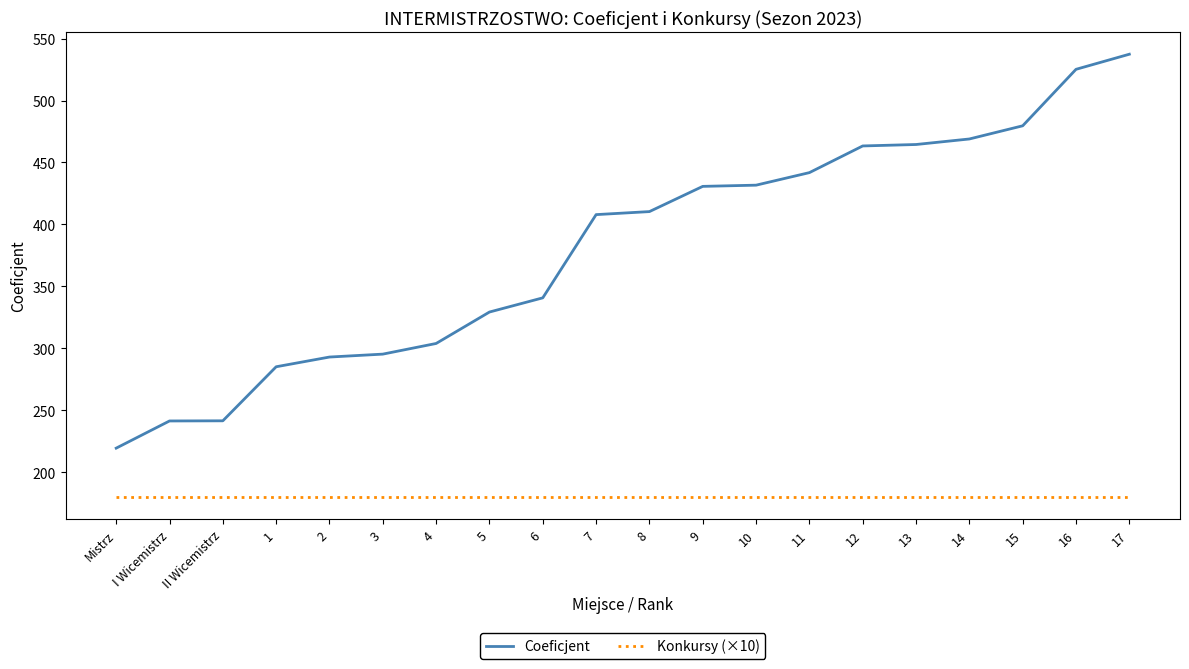

How many categories are shown in the chart?

20